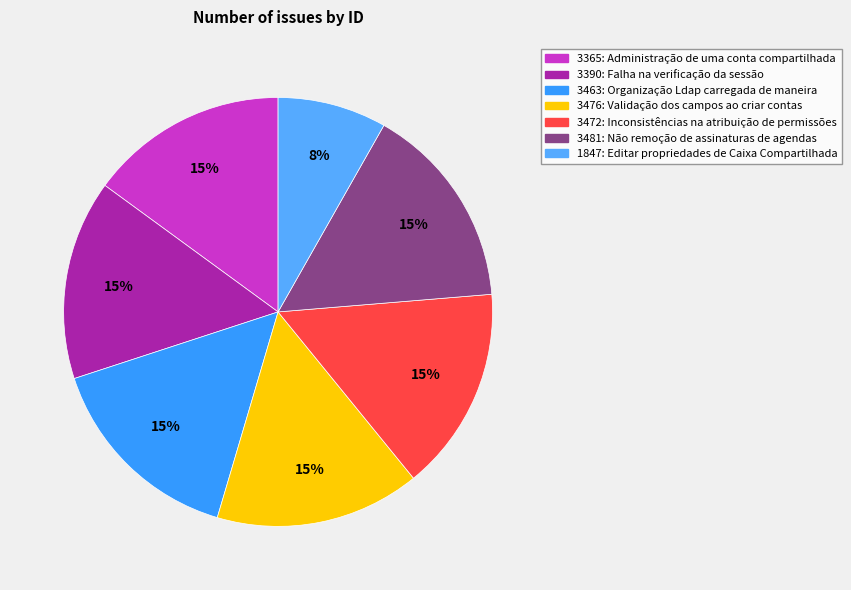

Does 1847: Editar propriedades de Caixa Compartilhada represent more than half of the total?

No